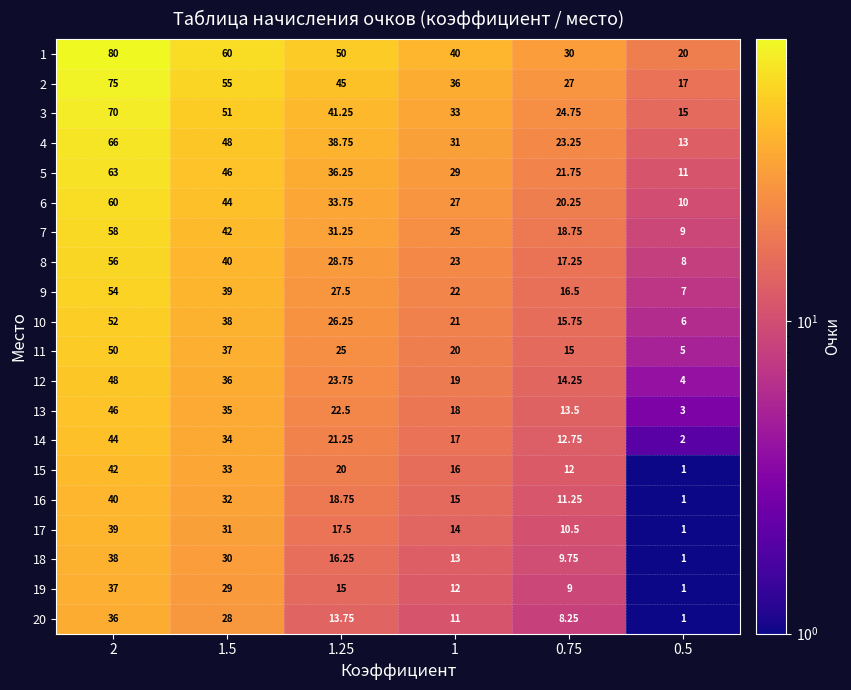

At which category is the sum across all series the highest?

2